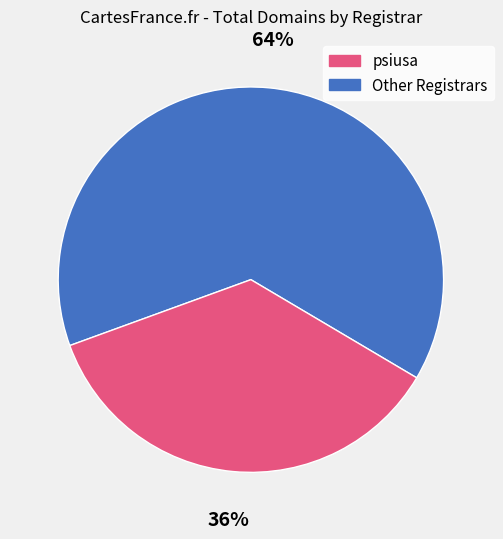

To the nearest percent, what is the average slice percentage?

50%